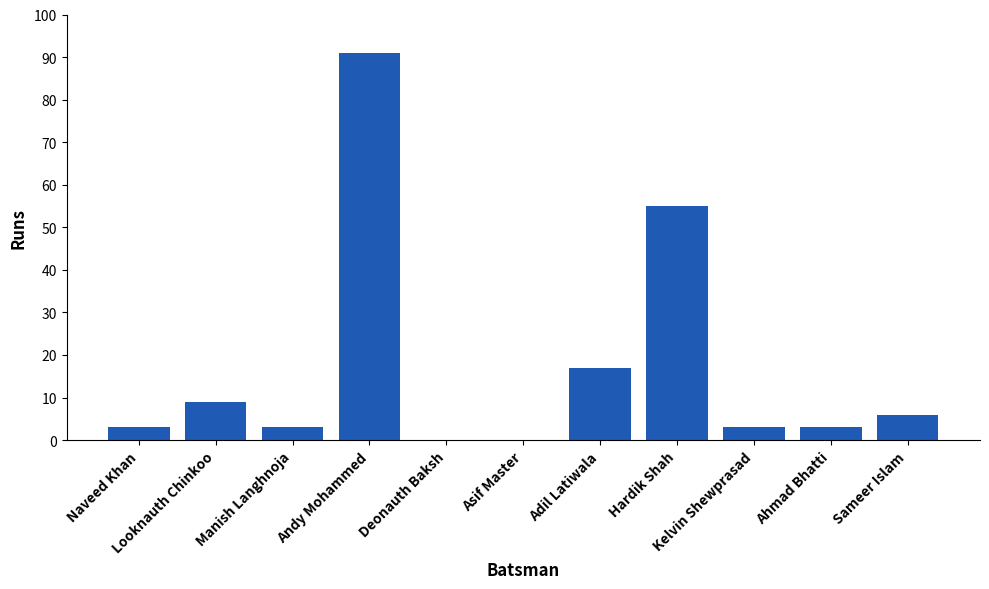

What is the greatest value displayed?

91